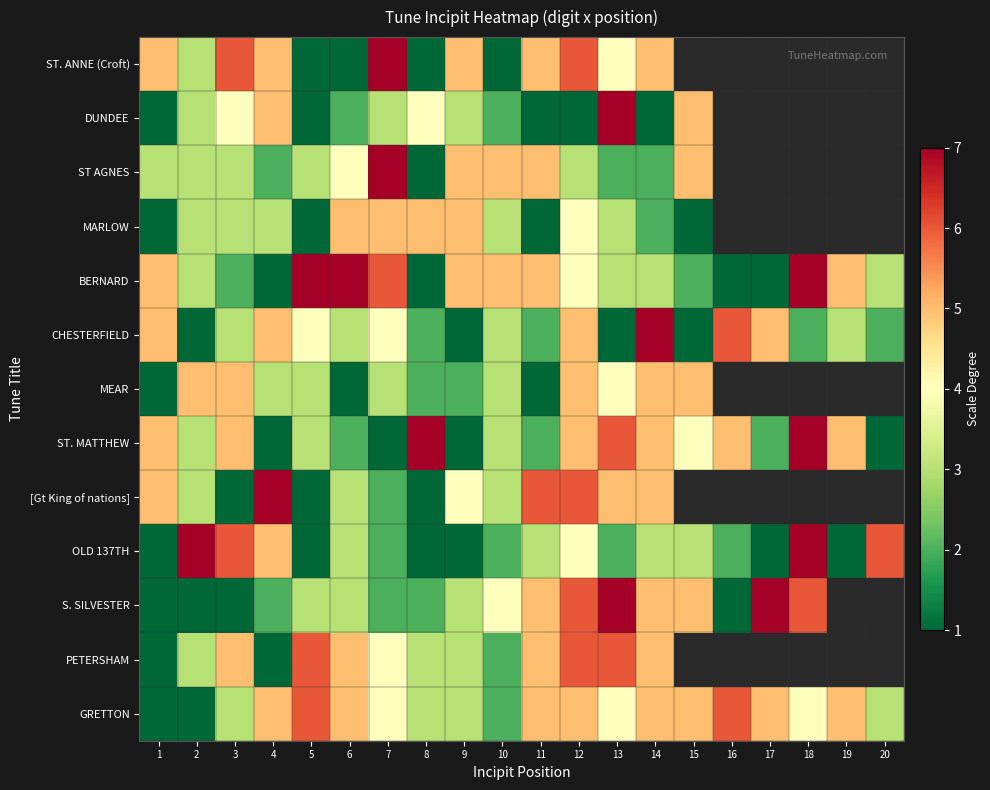

What is the total value across all series at 9?

41.0